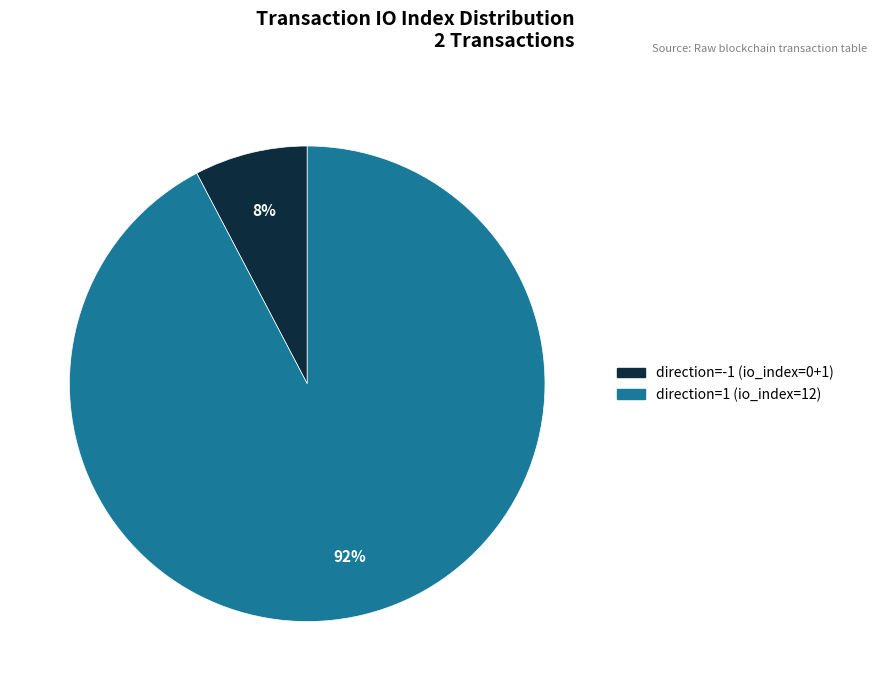

To the nearest percent, what is the average slice percentage?

50%